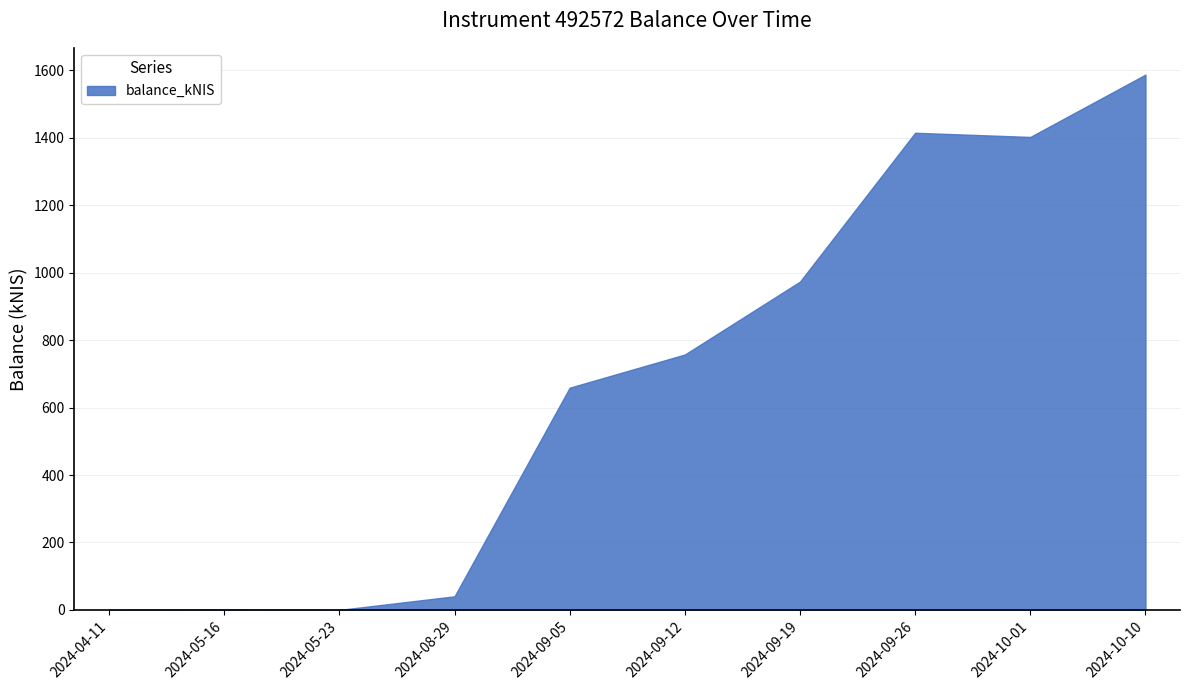

What is the maximum value shown in the chart?

1587.2